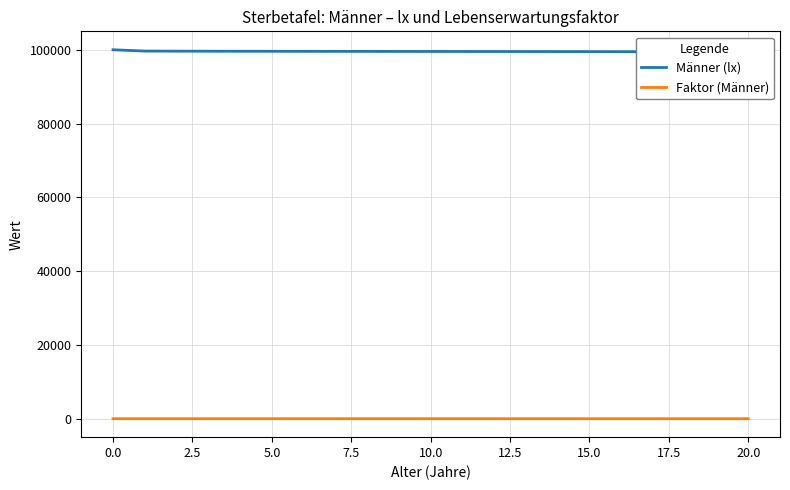

True or false: Faktor (Männer) and Männer (lx) cross at least once.

False